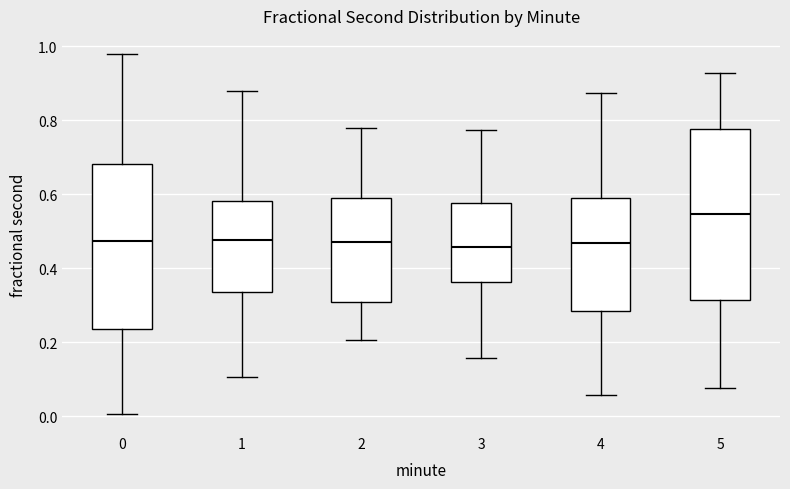

Reading left to right, transcribe this box plot: for each box, give where its median line is, the range the box spans, and where its two whiskers end, as read against the y-axis. The values are not printed on the chart, so give them approximately, as read against the axis.

0: median 0.48, box 0.24 to 0.68, whiskers 0.00 to 0.98
1: median 0.48, box 0.34 to 0.58, whiskers 0.10 to 0.88
2: median 0.48, box 0.30 to 0.60, whiskers 0.20 to 0.78
3: median 0.46, box 0.36 to 0.58, whiskers 0.16 to 0.78
4: median 0.46, box 0.28 to 0.58, whiskers 0.06 to 0.88
5: median 0.54, box 0.32 to 0.78, whiskers 0.08 to 0.92